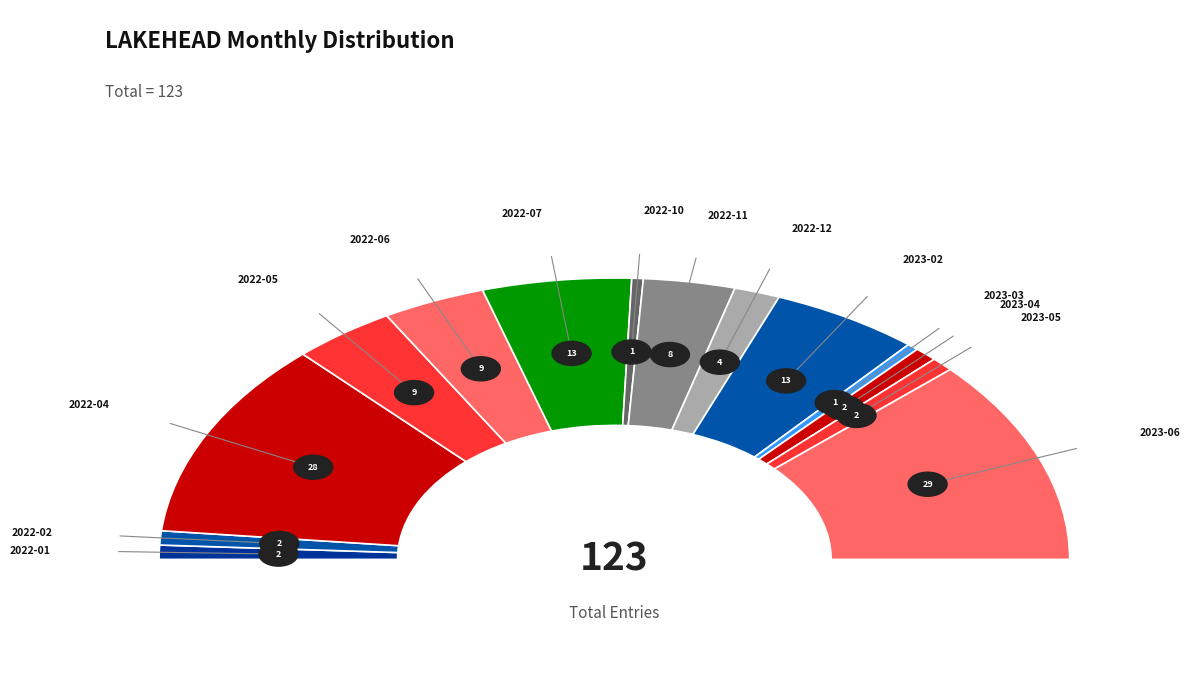

The 2023-05 slice represents 11% of the pie. True or false?

False